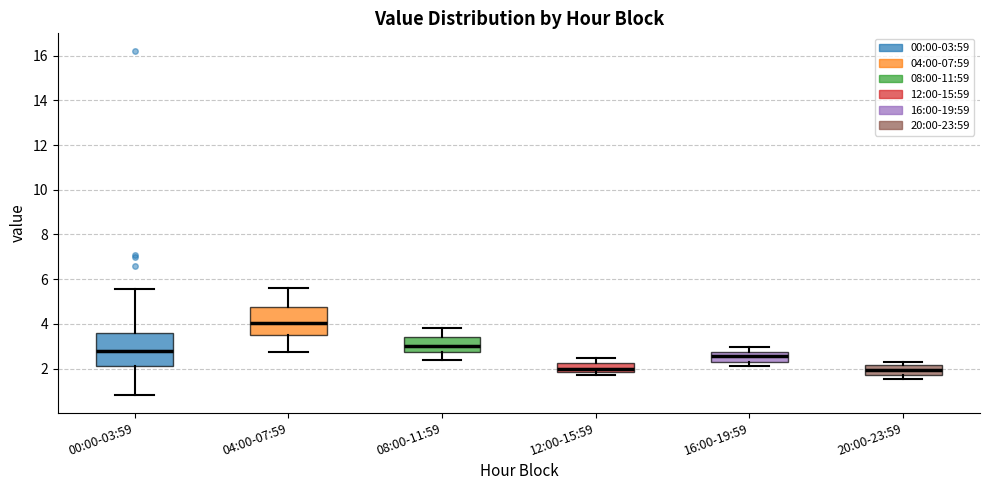

Reading left to right, transcribe this box plot: for each box, give where its median line is, the range the box spans, and where its two whiskers end, as read against the y-axis. The values are not printed on the chart, so give them approximately, as read against the axis.

00:00-03:59: median 2.8, box 2.2 to 3.6, whiskers 0.8 to 5.6
04:00-07:59: median 4.0, box 3.4 to 4.8, whiskers 2.8 to 5.6
08:00-11:59: median 3.0, box 2.8 to 3.4, whiskers 2.4 to 3.8
12:00-15:59: median 2.0, box 1.8 to 2.2, whiskers 1.8 (just below the box's lower edge) to 2.4
16:00-19:59: median 2.6, box 2.4 to 2.8, whiskers 2.2 to 3.0
20:00-23:59: median 2.0, box 1.8 to 2.2, whiskers 1.6 to 2.4